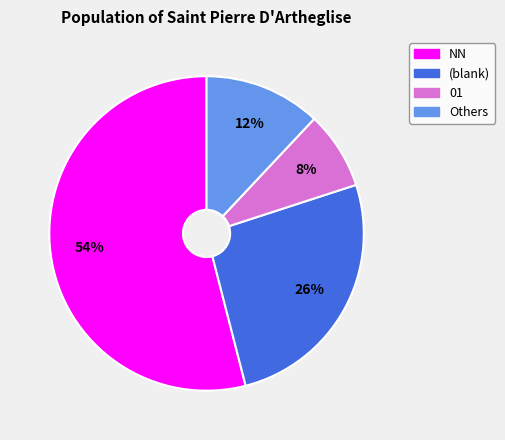

Is there any slice that represents more than half of the pie?

Yes